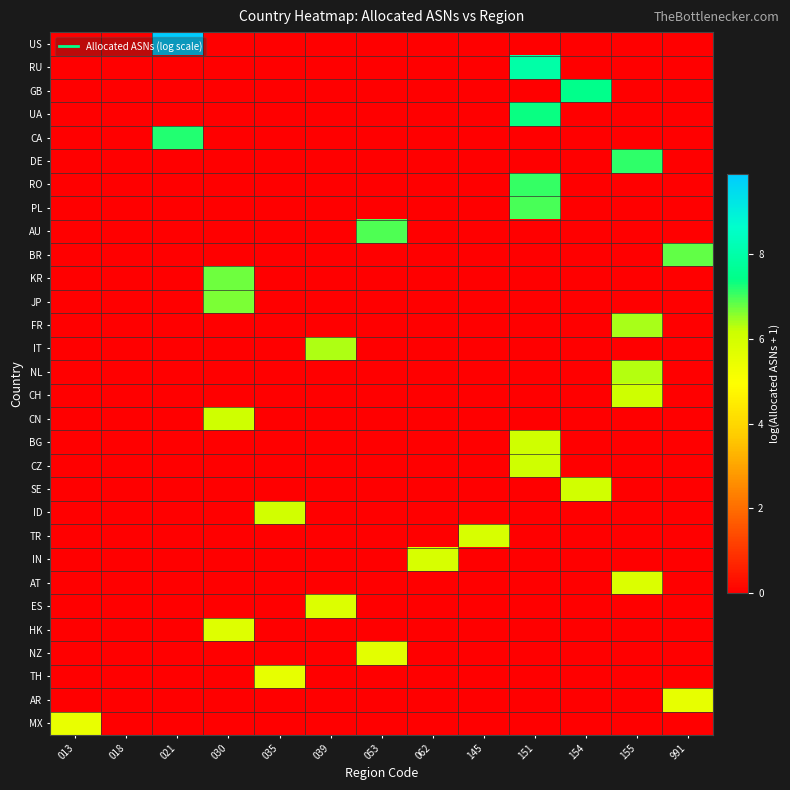

Which series has the largest range (max minus min)?

US